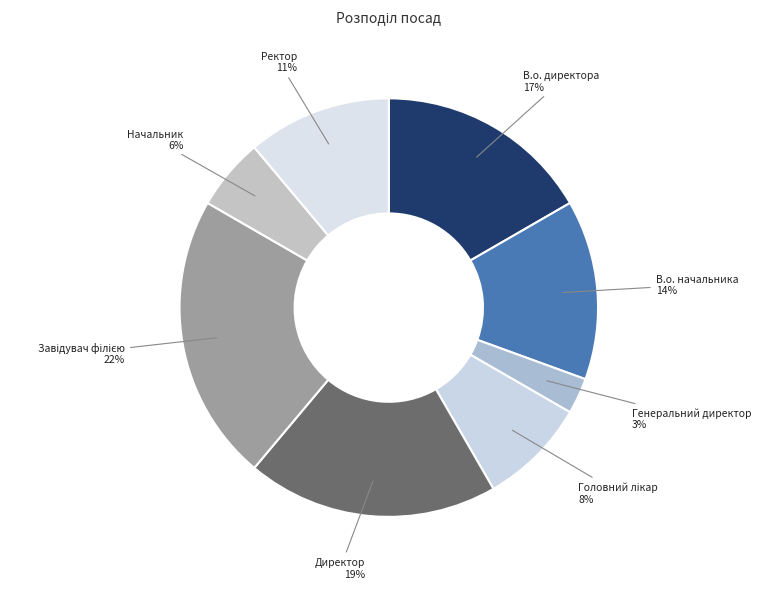

What is the smallest slice in the pie chart?

Генеральний директор